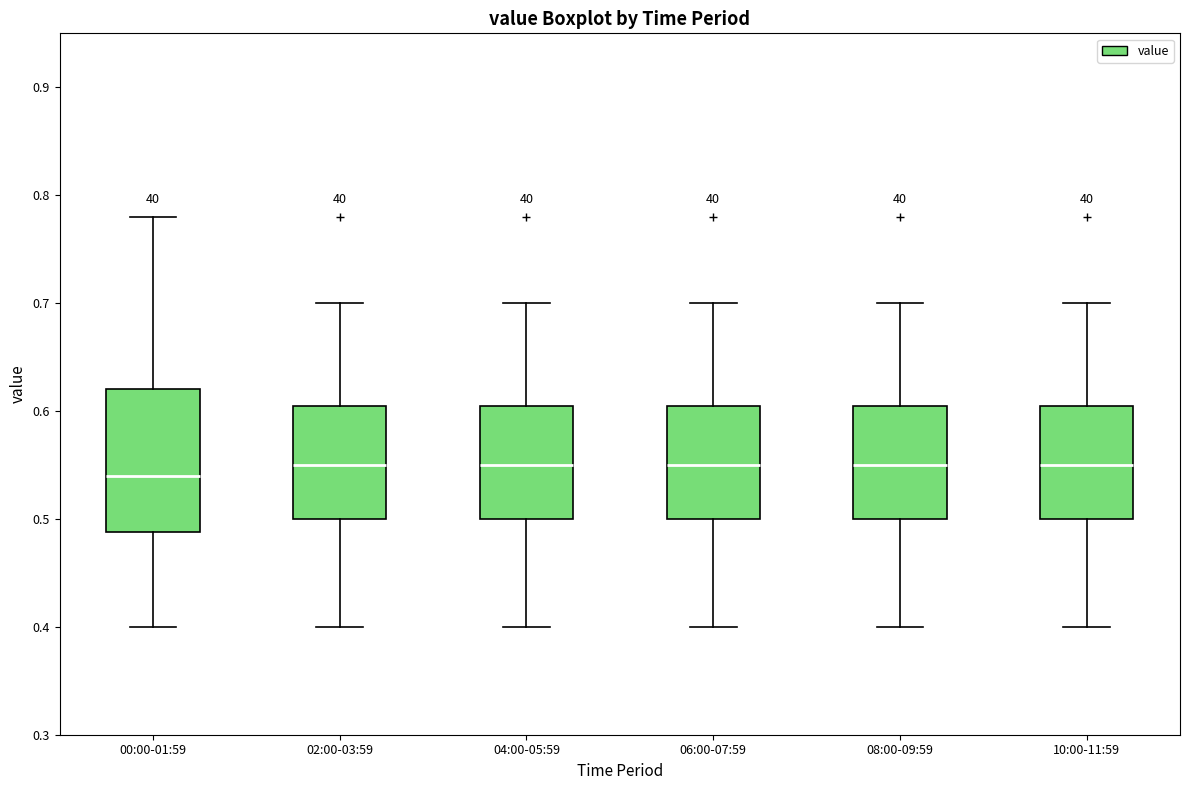

Which box's median line is the lowest?

00:00-01:59